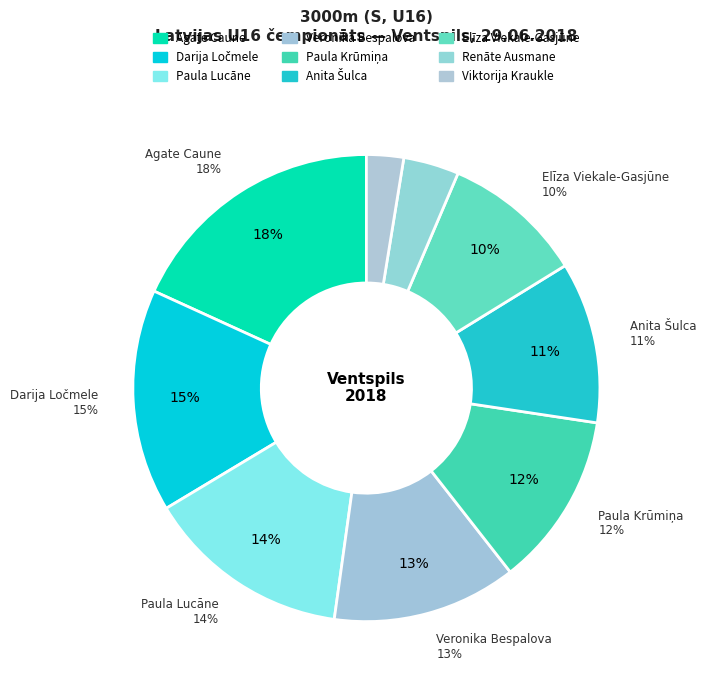

Does any single category account for the majority?

No